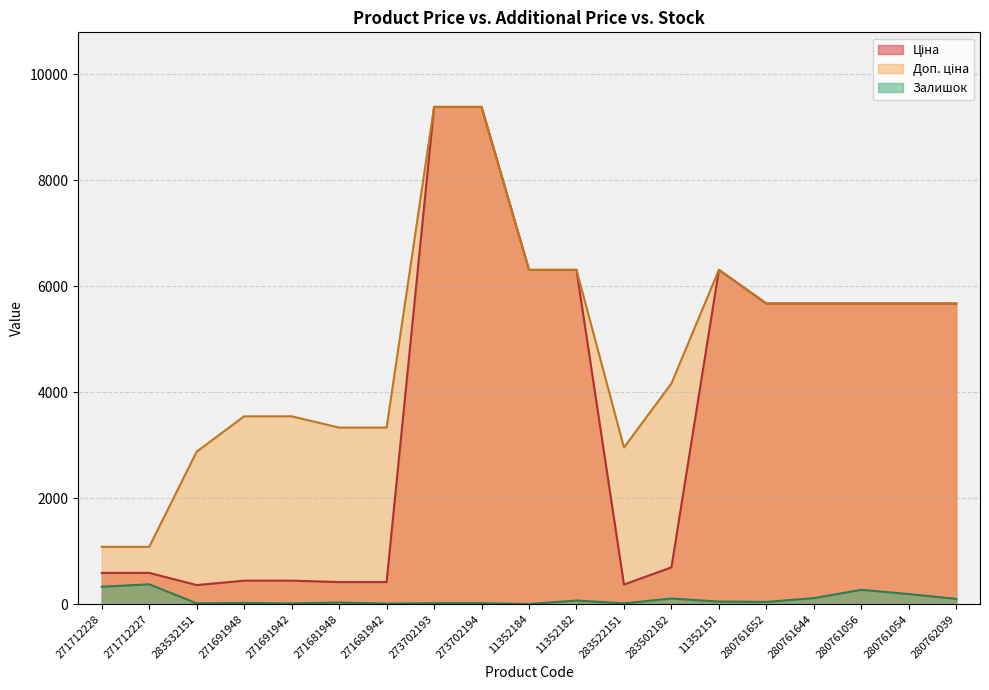

True or false: Ціна and Доп. ціна cross at least once.

False